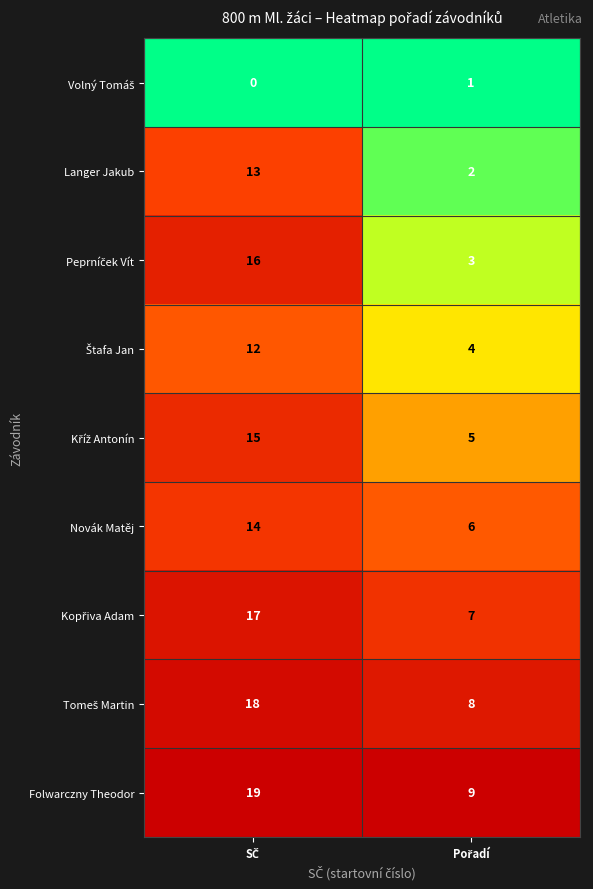

Which series has the largest total across all categories?

Folwarczny Theodor